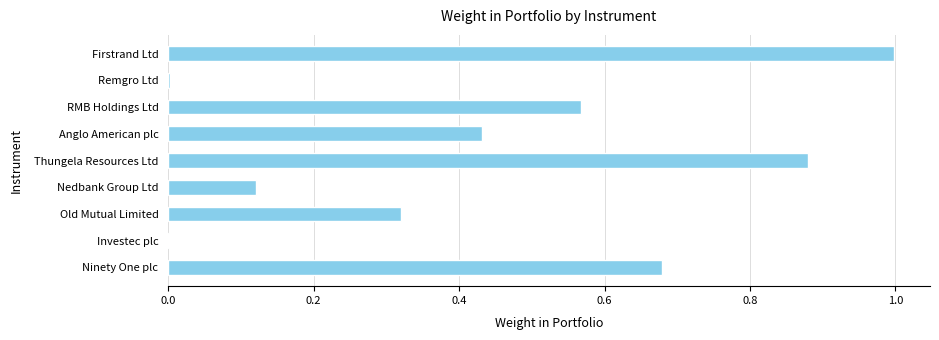

Read the value at Firstrand Ltd.

1.0